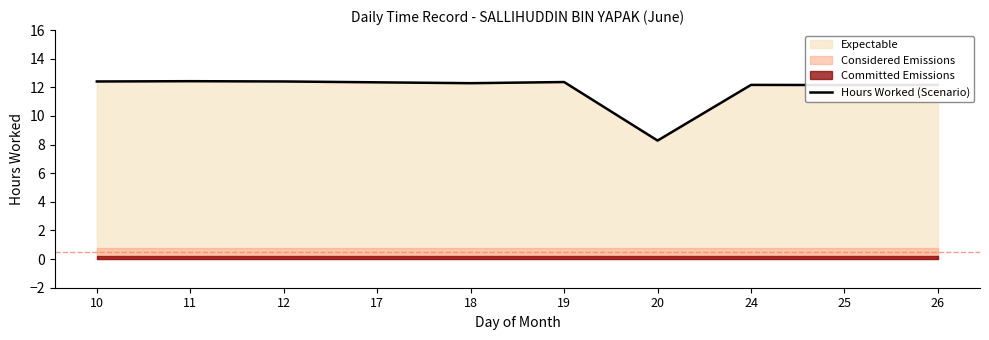

How many interior local valleys (lower than both neighbors) does the data have?

3